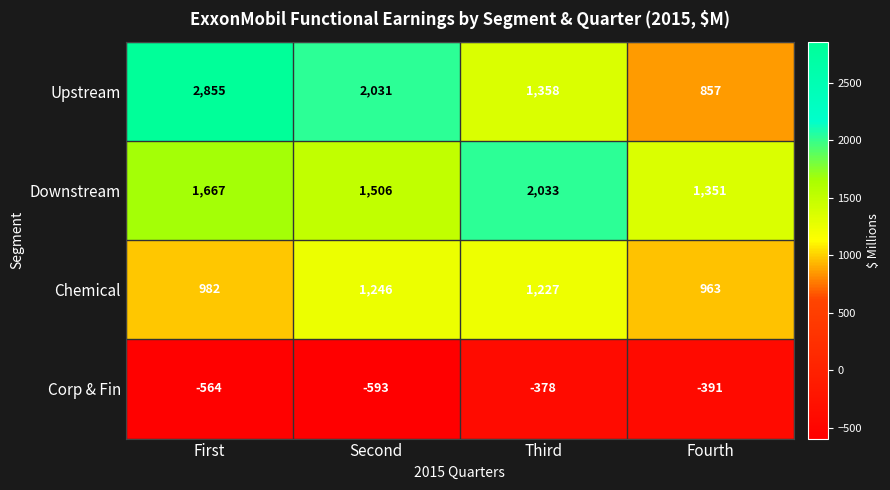

Reading left to right, extract all data points from this chart.

Upstream: First=2855	Second=2031	Third=1358	Fourth=857
Downstream: First=1667	Second=1506	Third=2033	Fourth=1351
Chemical: First=982	Second=1246	Third=1227	Fourth=963
Corp & Fin: First=-564	Second=-593	Third=-378	Fourth=-391